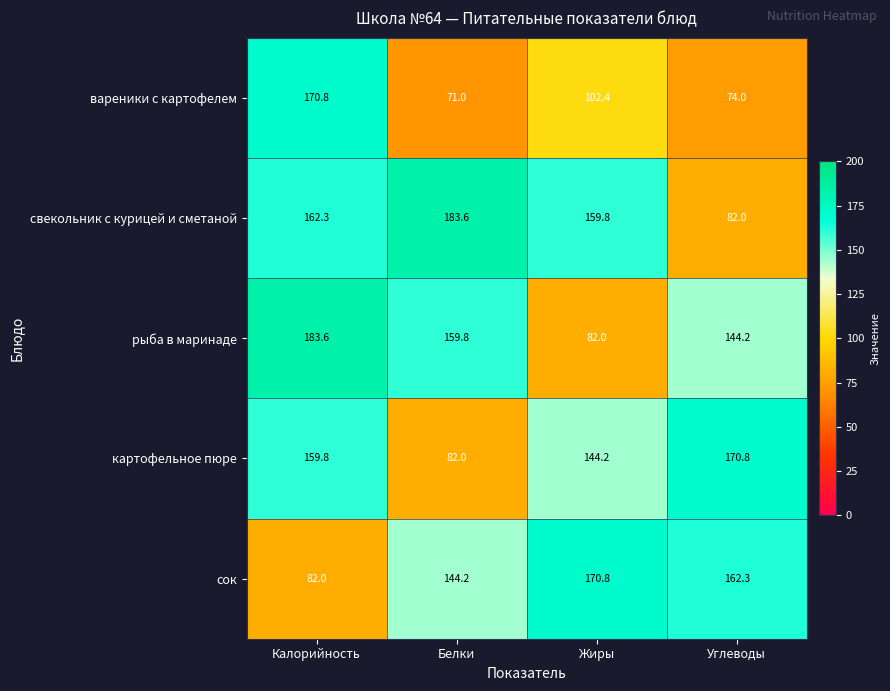

How many data points does each series have?

4